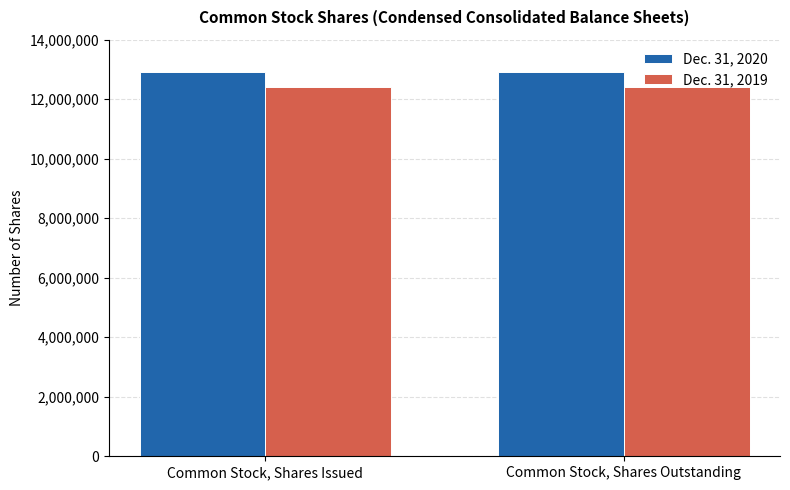

What is the label of the 1st bar from the right?

Common Stock, Shares Outstanding